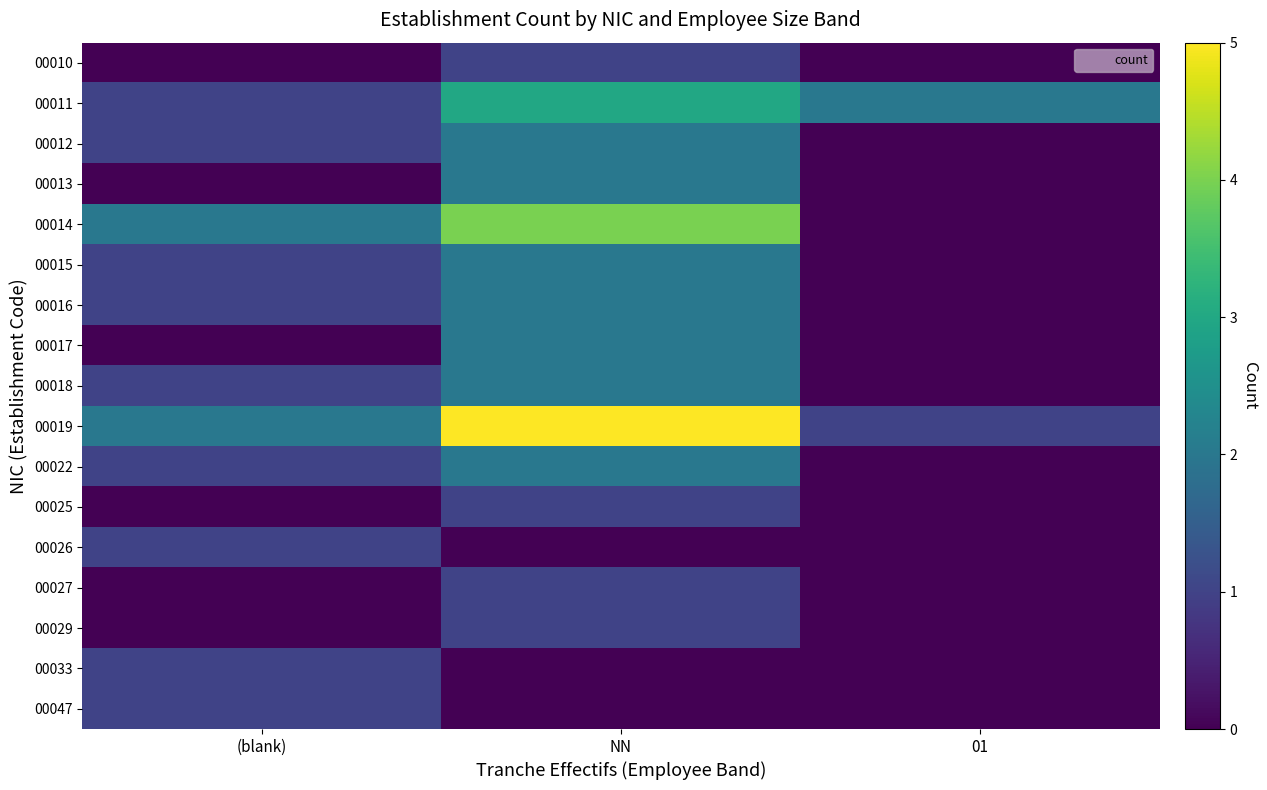

Reading left to right, transcribe all the data shown in this chart.

00010: (blank)=0	NN=1	01=0
00011: (blank)=1	NN=3	01=2
00012: (blank)=1	NN=2	01=0
00013: (blank)=0	NN=2	01=0
00014: (blank)=2	NN=4	01=0
00015: (blank)=1	NN=2	01=0
00016: (blank)=1	NN=2	01=0
00017: (blank)=0	NN=2	01=0
00018: (blank)=1	NN=2	01=0
00019: (blank)=2	NN=5	01=1
00022: (blank)=1	NN=2	01=0
00025: (blank)=0	NN=1	01=0
00026: (blank)=1	NN=0	01=0
00027: (blank)=0	NN=1	01=0
00029: (blank)=0	NN=1	01=0
00033: (blank)=1	NN=0	01=0
00047: (blank)=1	NN=0	01=0